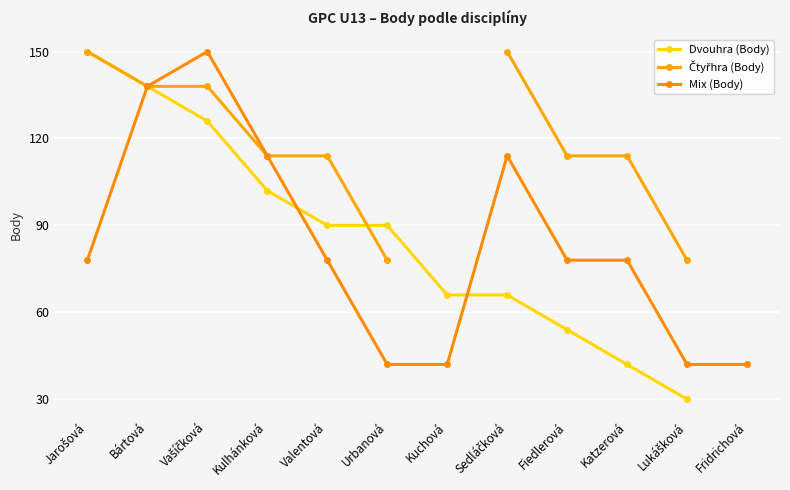

What is the lowest value of the Mix (Body) series?

42